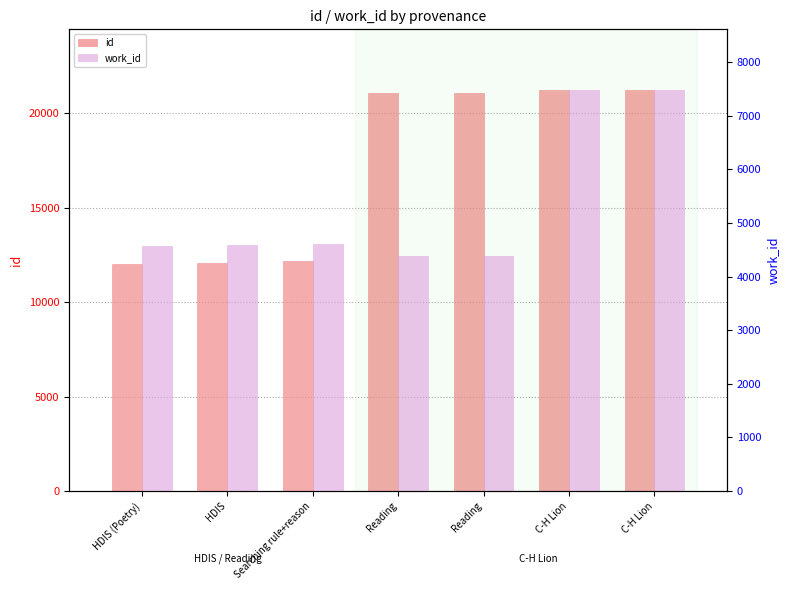

Which series has the largest total across all categories?

id